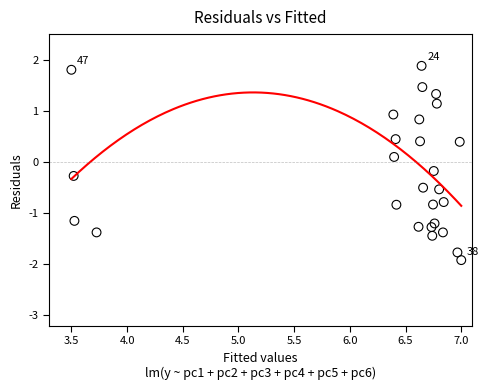

What is the range of Y values (max minus min)?

3.8